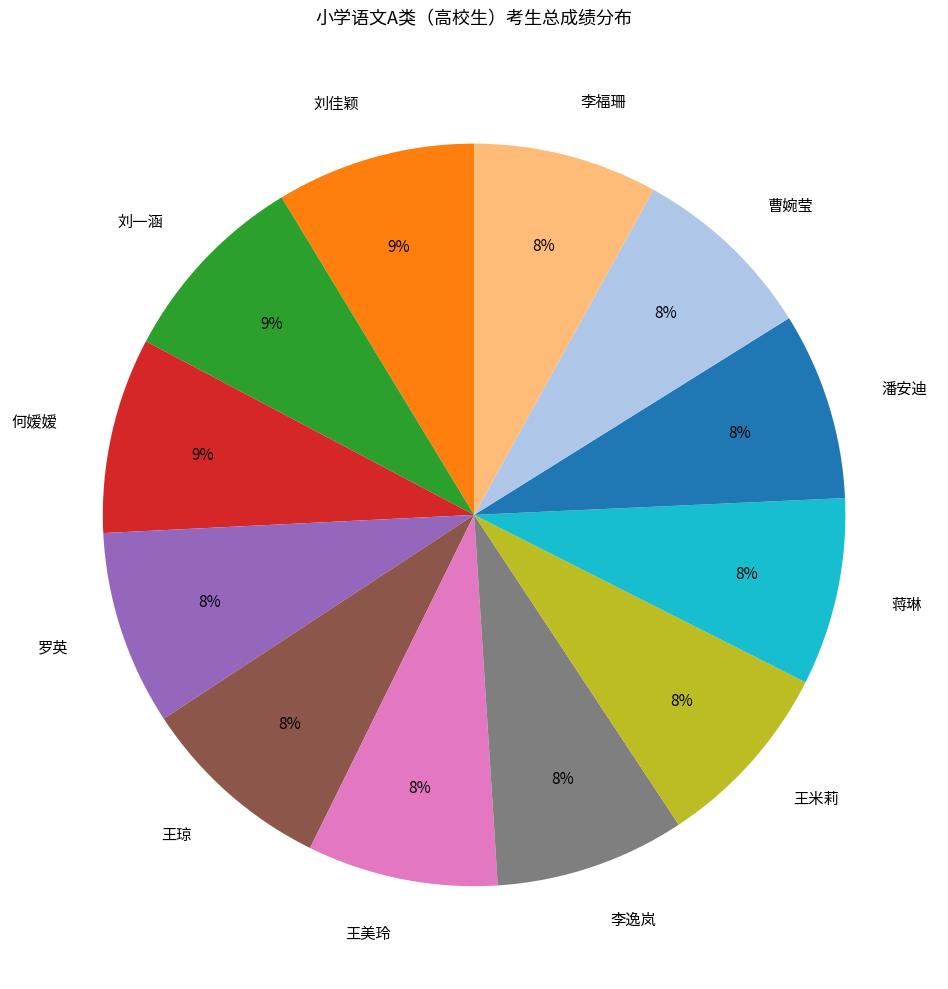

What percentage is the 潘安迪 slice, to the nearest percent?

8%